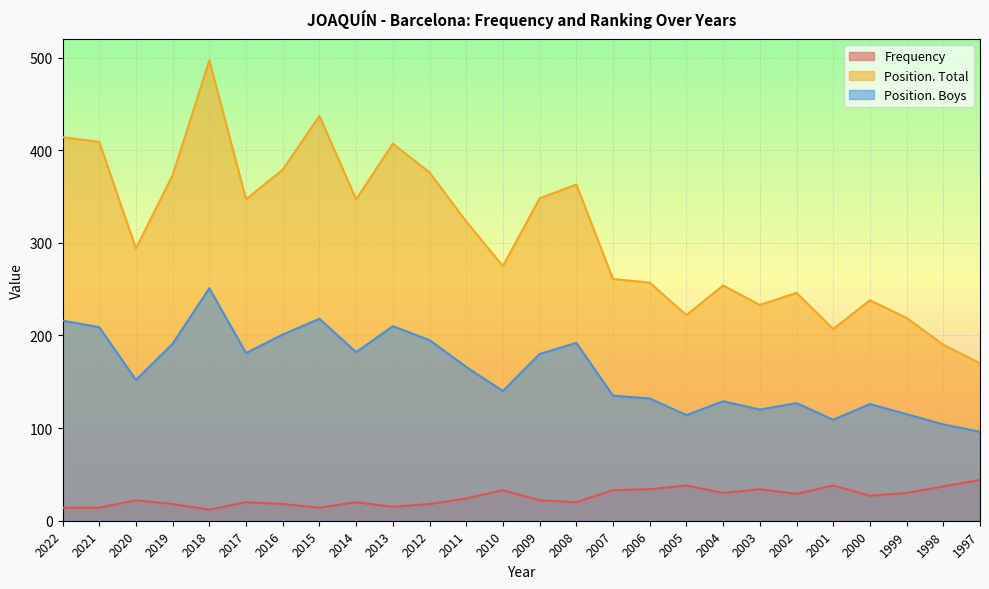

Count the number of data series in this chart.

3